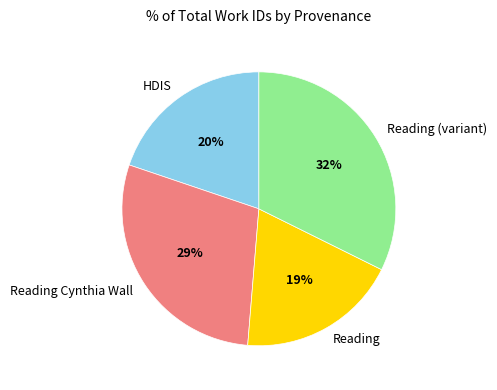

Which slice is the smallest?

Reading